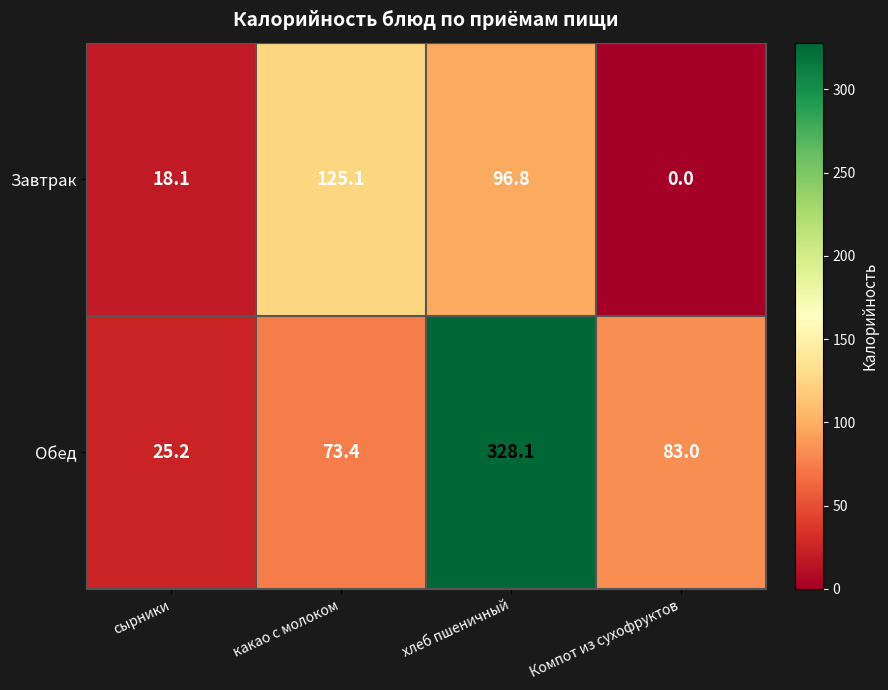

What is the sum of the Завтрак values at хлеб пшеничный and какао с молоком?

221.9